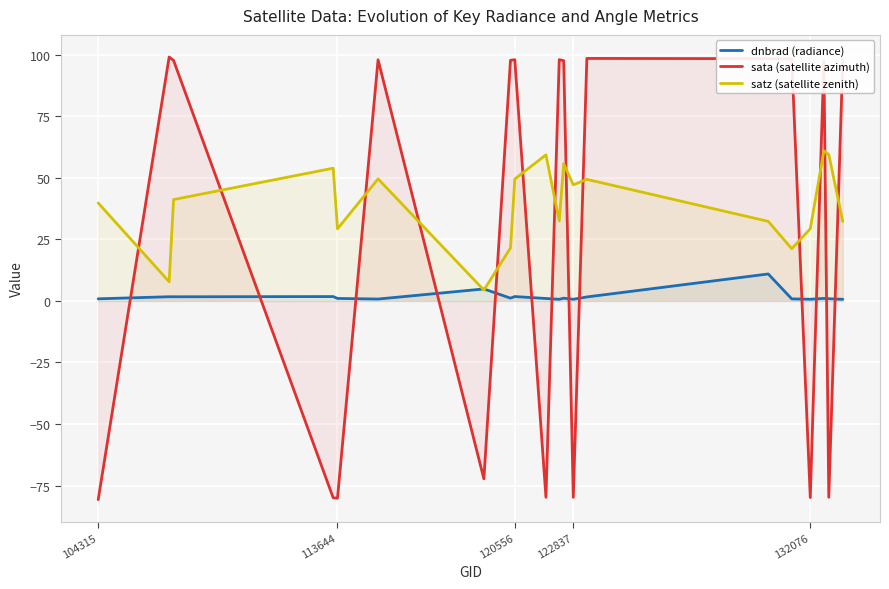

At 132076, list the series in order from largest to smallest.

satz (satellite zenith), dnbrad (radiance), sata (satellite azimuth)